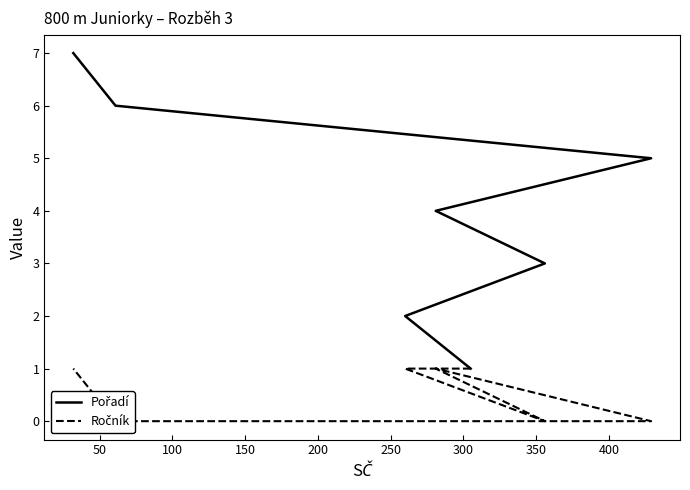

True or false: Ročník has a value of 1 at 0.

False